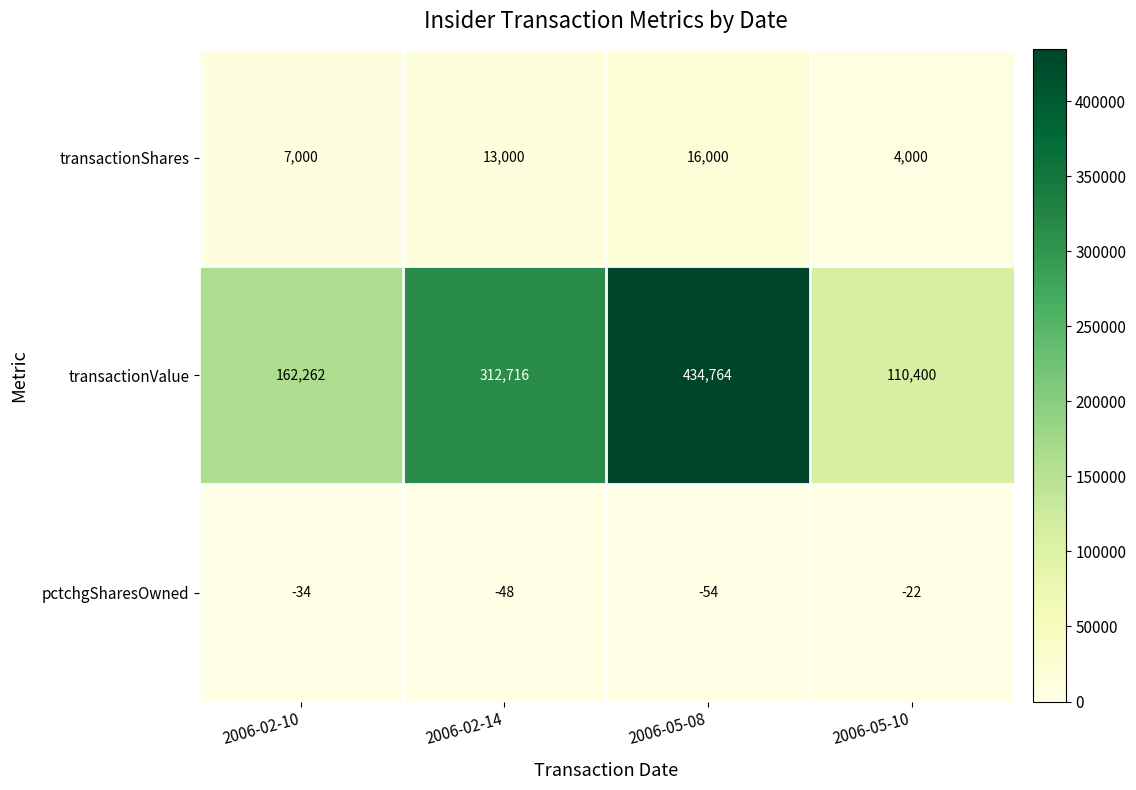

What is the total value across all series at 2006-02-10?

169228